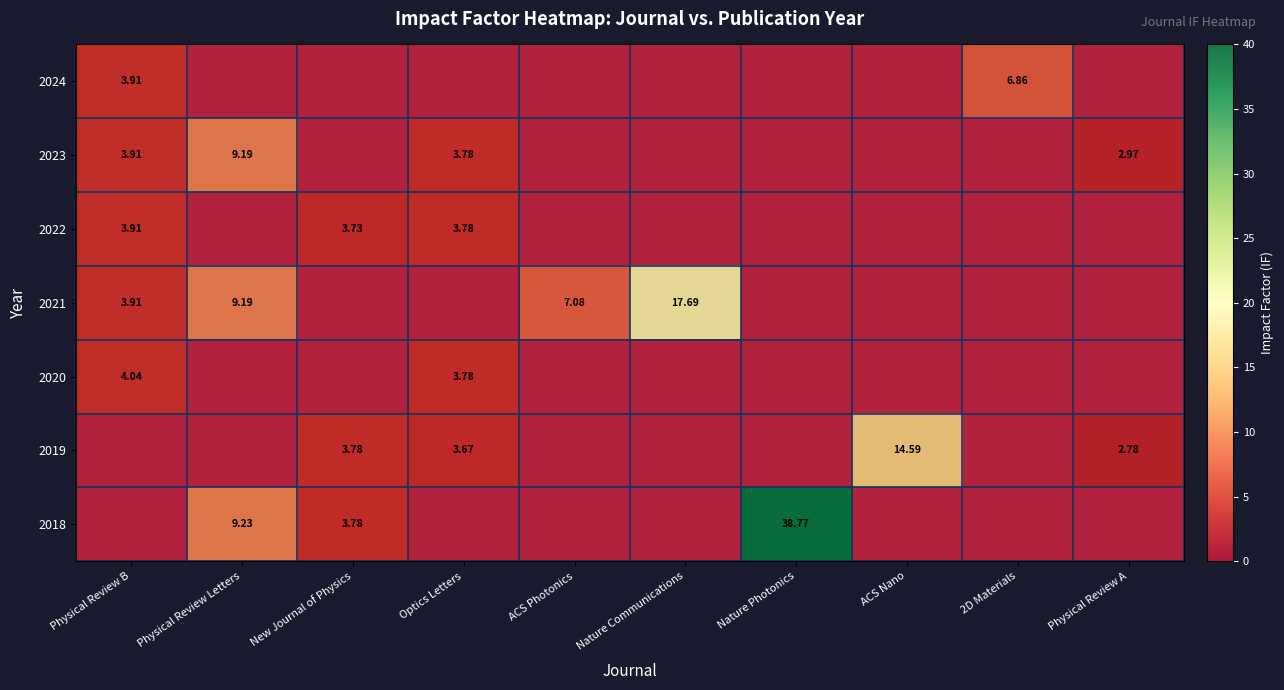

True or false: 2021 has a value of 1.0 at Nature Photonics.

True